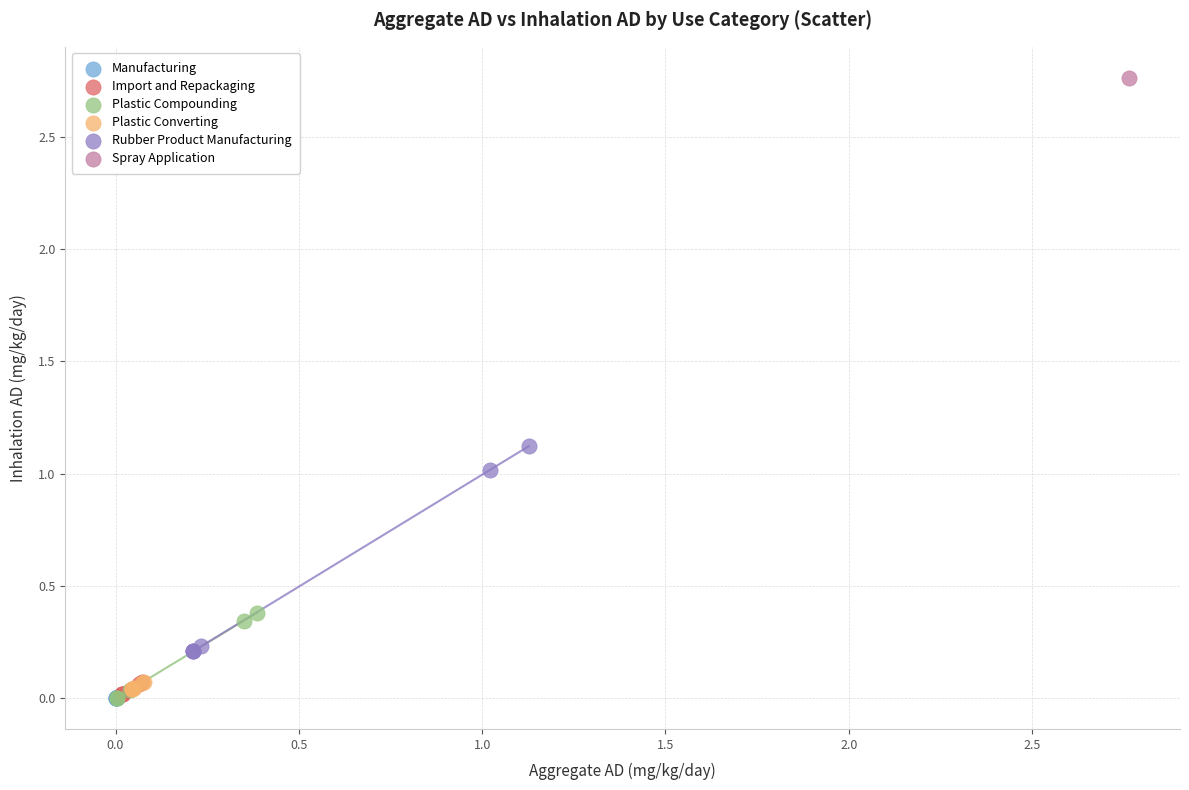

What are all the series names shown in the legend?

Manufacturing, Import and Repackaging, Plastic Compounding, Plastic Converting, Rubber Product Manufacturing, Spray Application